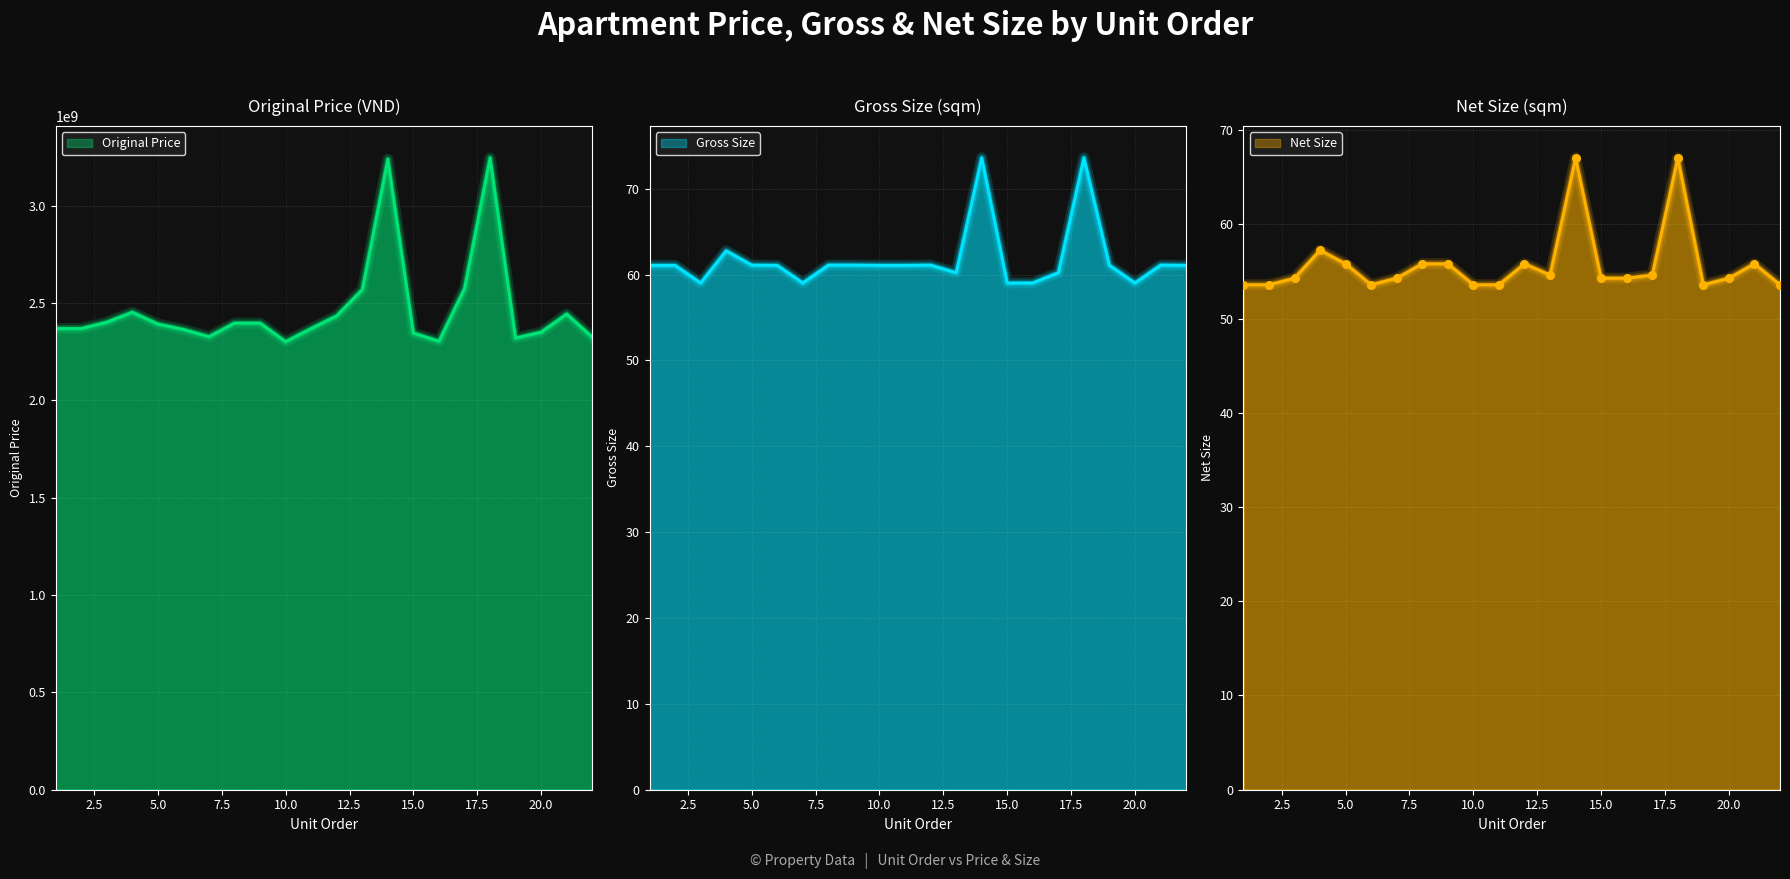

Is the value of Net Size at 12 greater than the value of Original Price at 21?

No